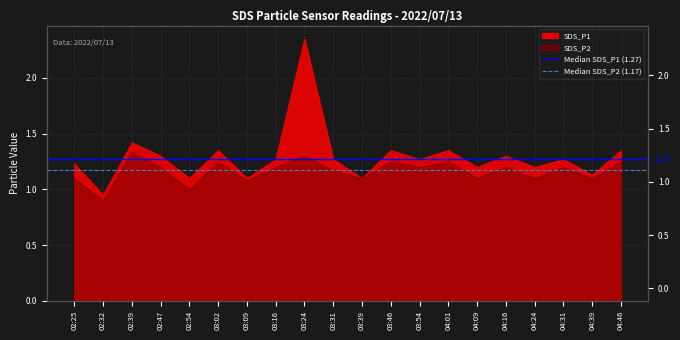

The Median SDS_P1 (1.27) series shows 0.6 at 02:32. True or false?

False